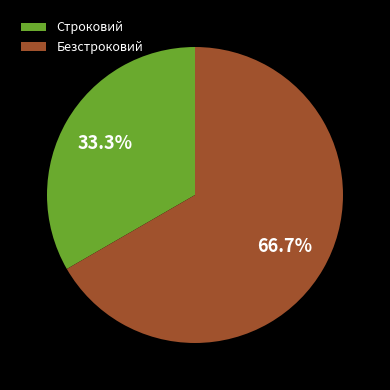

To the nearest percent, what is the difference between the Безстроковий and Строковий slice percentages?

33%